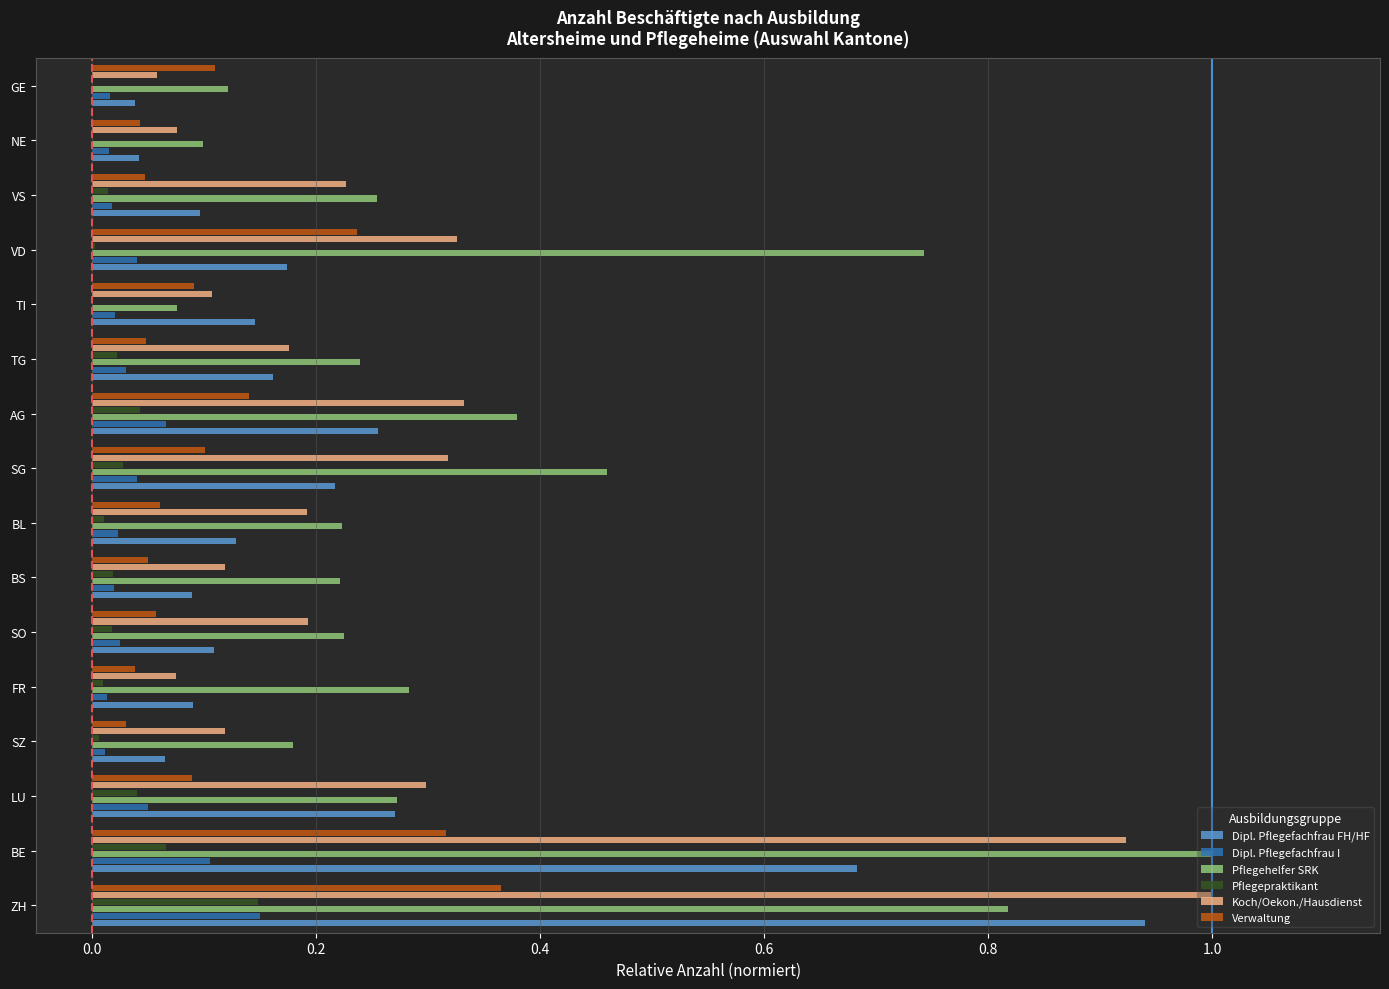

The Koch/Oekon./Hausdienst series shows 0.2 at TG. True or false?

True